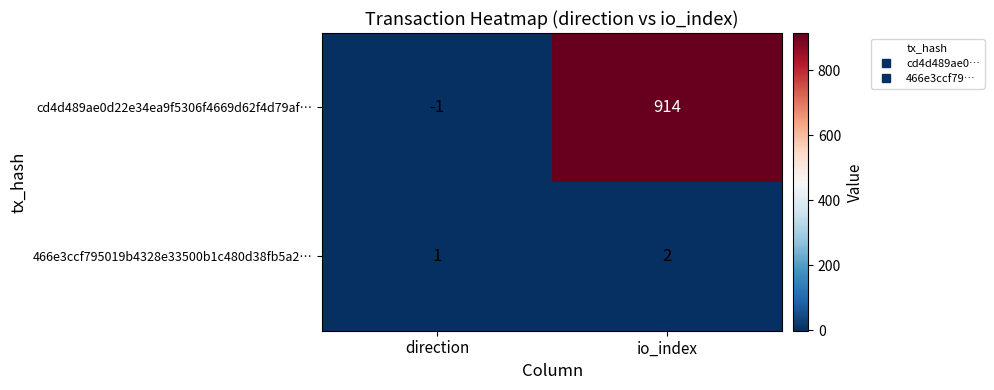

At how many categories does at least one series exceed 525?

1